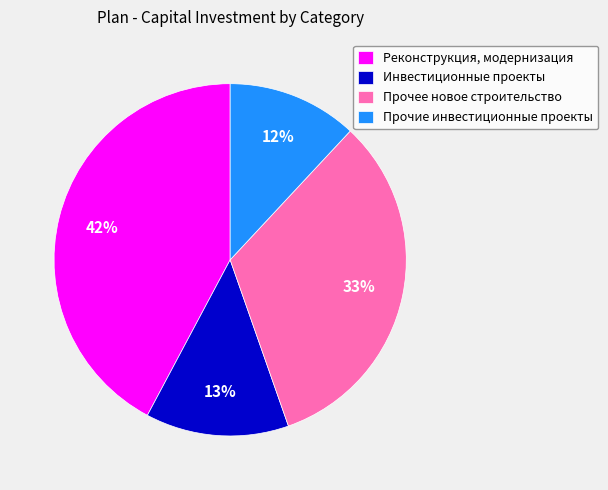

How many segments does this pie chart have?

4